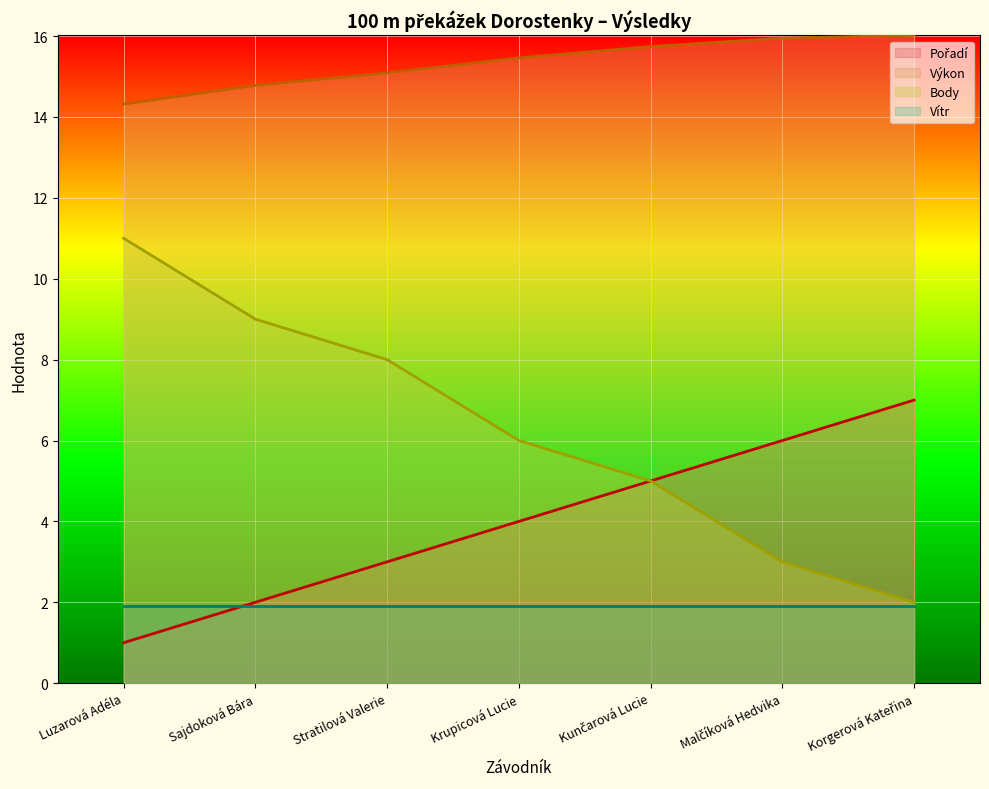

Which series has the largest total across all categories?

Výkon